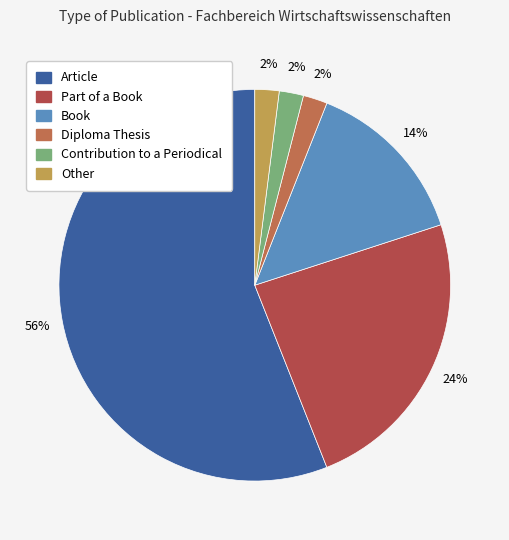

Do Book and Article together represent more than half of the pie?

Yes